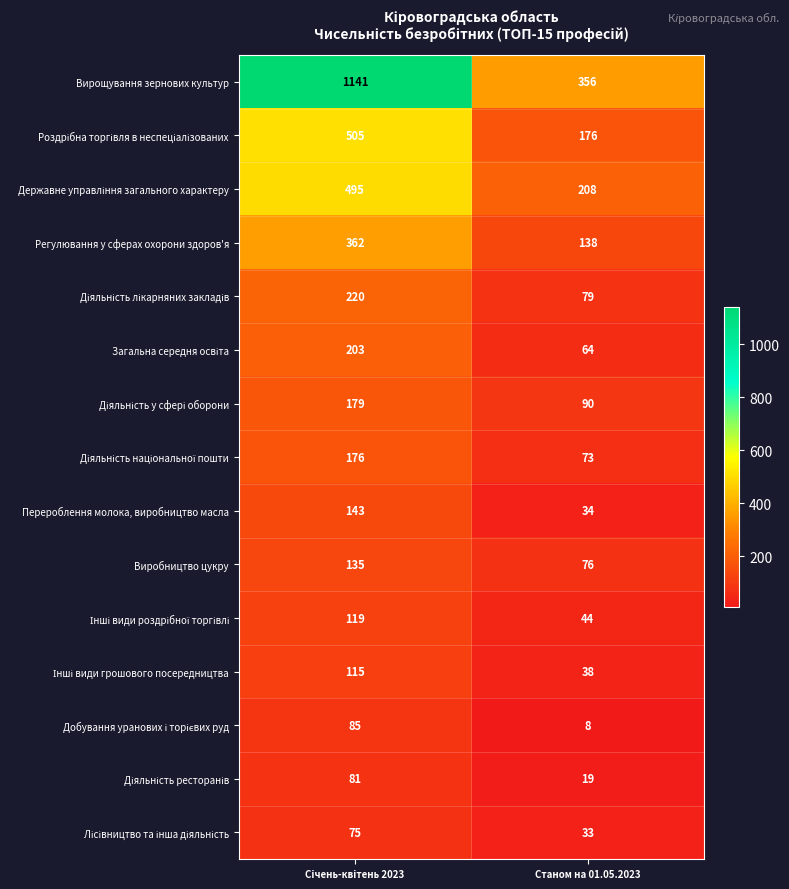

How many distinct data groups are displayed?

15